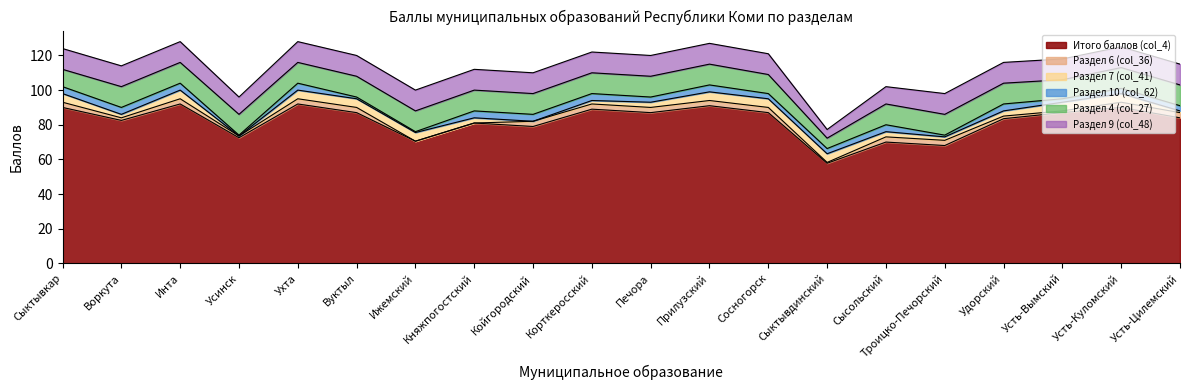

Rank the series by their maximum value, from highest to lowest.

Итого баллов (col_4), Раздел 4 (col_27), Раздел 9 (col_48), Раздел 7 (col_41), Раздел 10 (col_62), Раздел 6 (col_36)